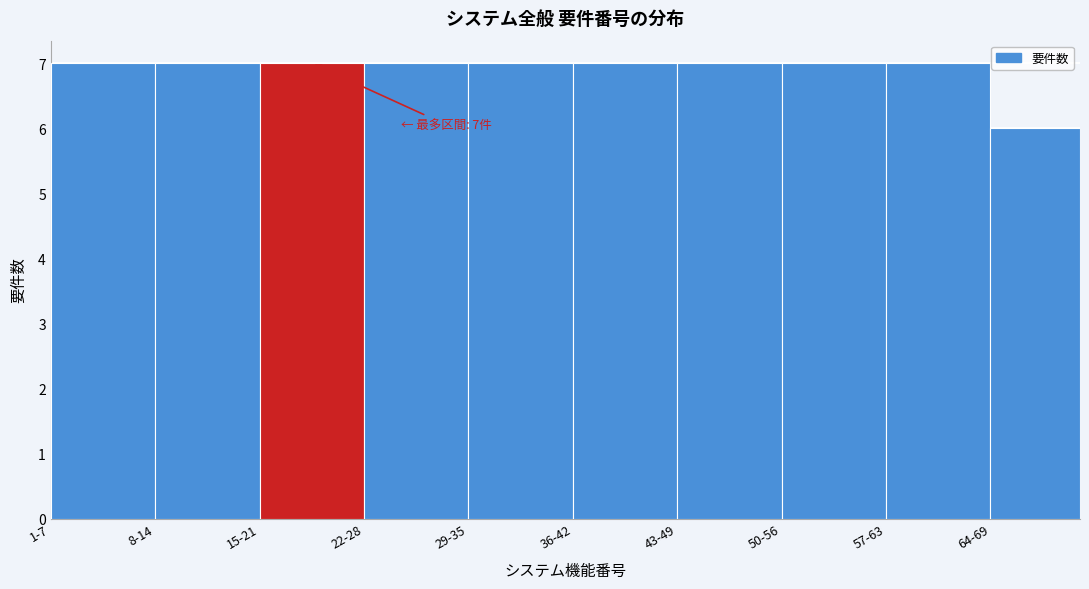

Reading right to left, list all the values displayed in this chart.

64-69=6	57-63=7	50-56=7	43-49=7	36-42=7	29-35=7	22-28=7	15-21=7	8-14=7	1-7=7